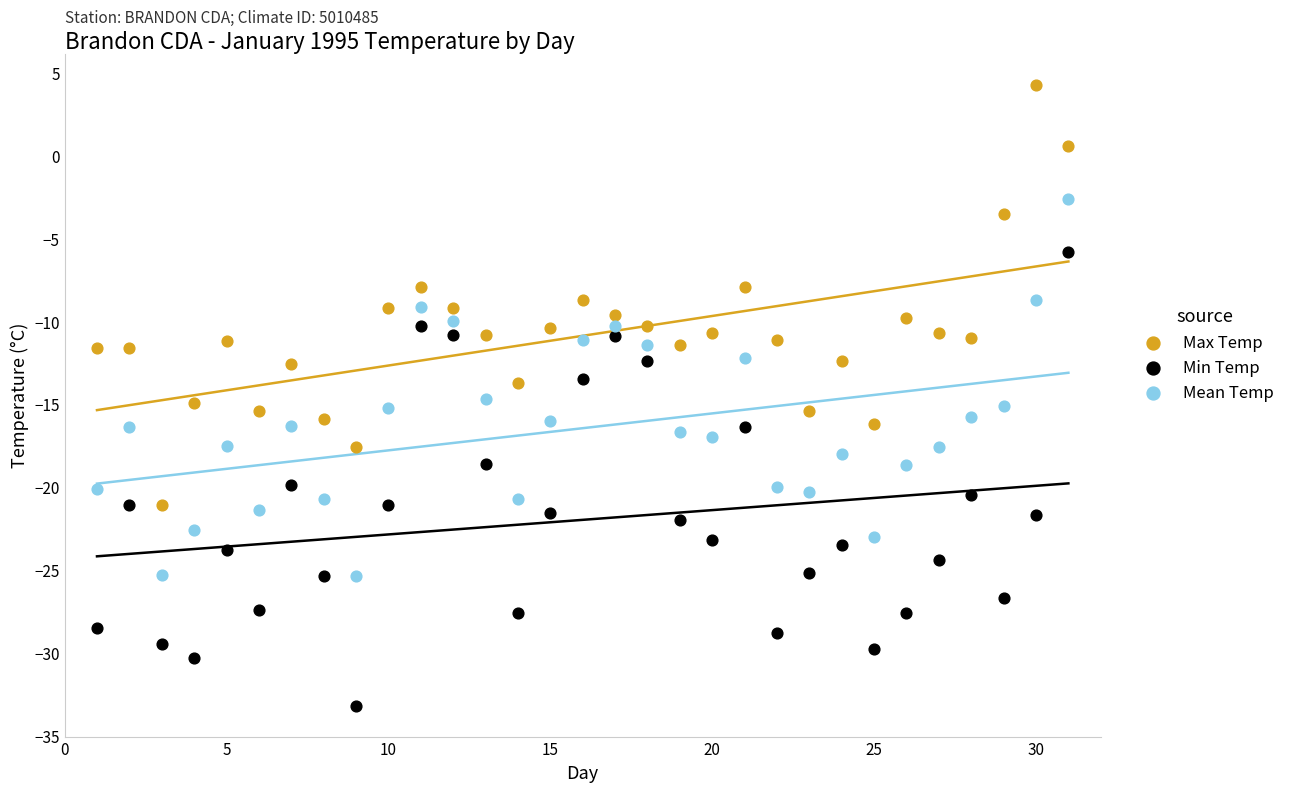

Which series reaches the minimum Y coordinate?

Min Temp